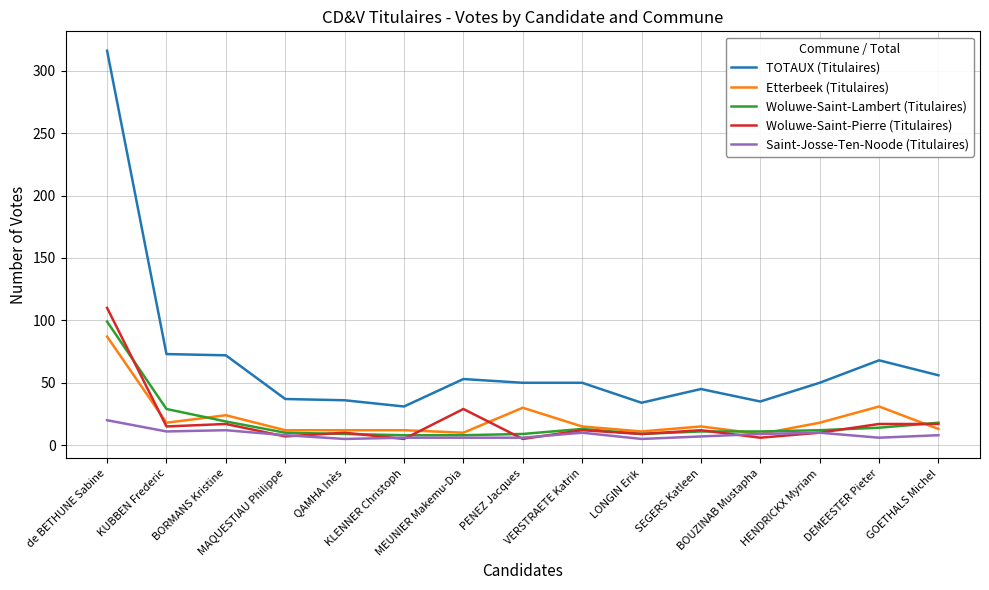

Which series has the widest spread of values?

TOTAUX (Titulaires)